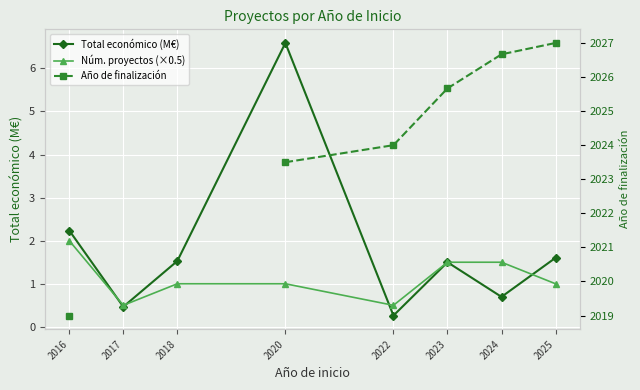

How many lines are shown in the chart?

3